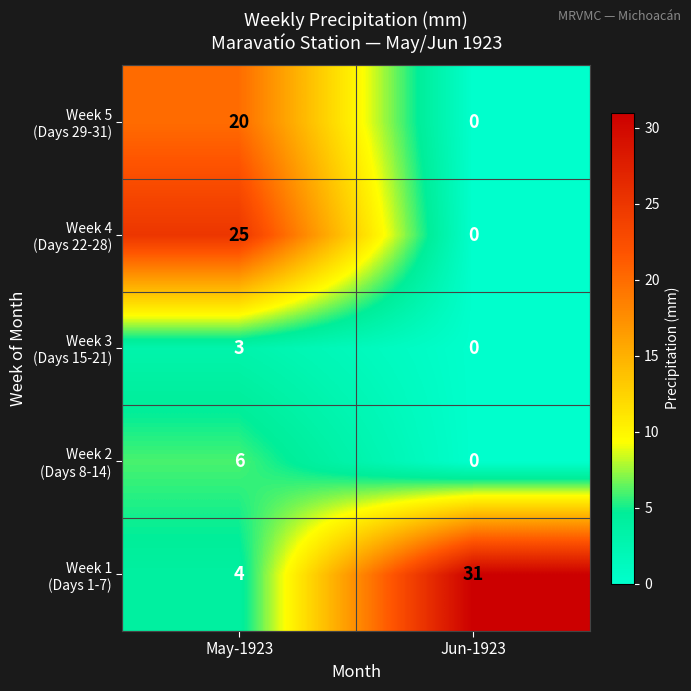

How many series are shown in this chart?

5